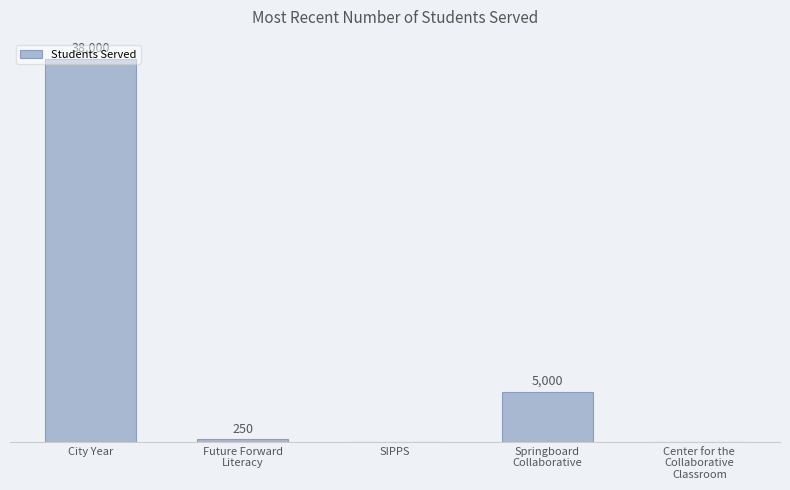

At which category does the chart reach its peak across all series?

City Year